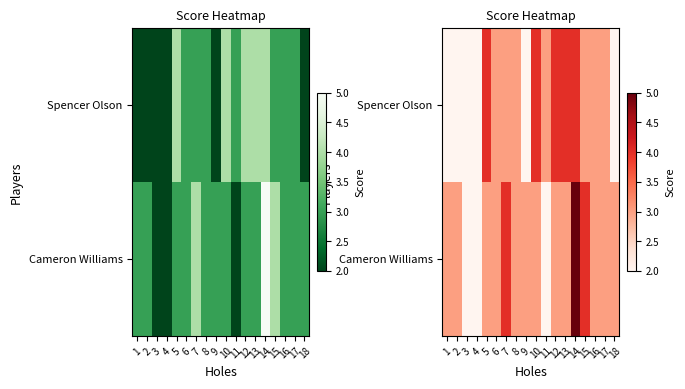

At which label does Cameron Williams reach its minimum?

3